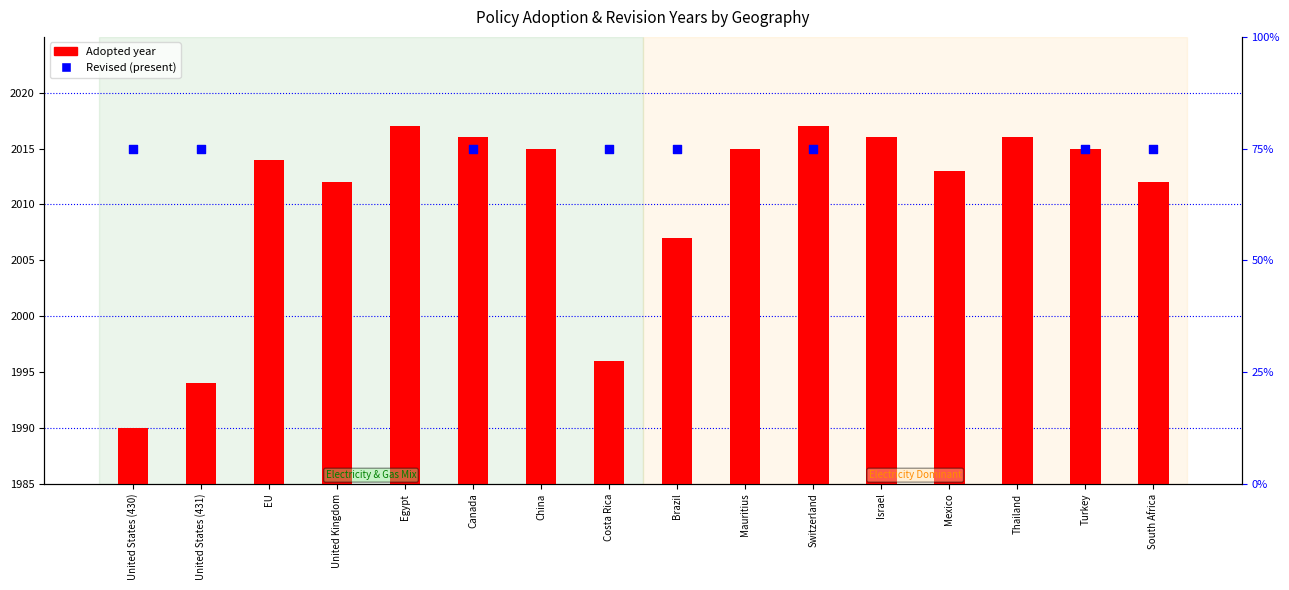

What are all the series names shown in the legend?

Adopted year, Revised (present)